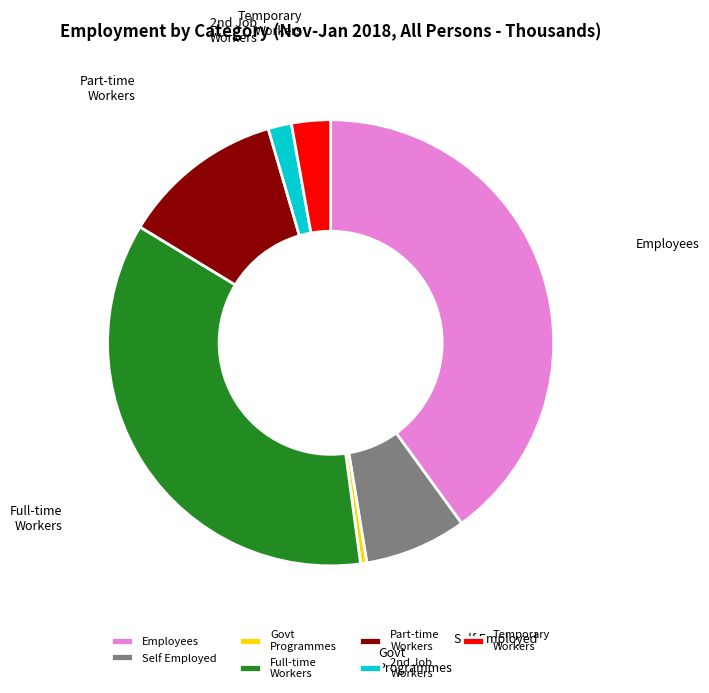

Rank the categories by value from highest to lowest.

Employees, Full-time Workers, Part-time Workers, Self Employed, Temporary Workers, 2nd Job Workers, Govt Programmes